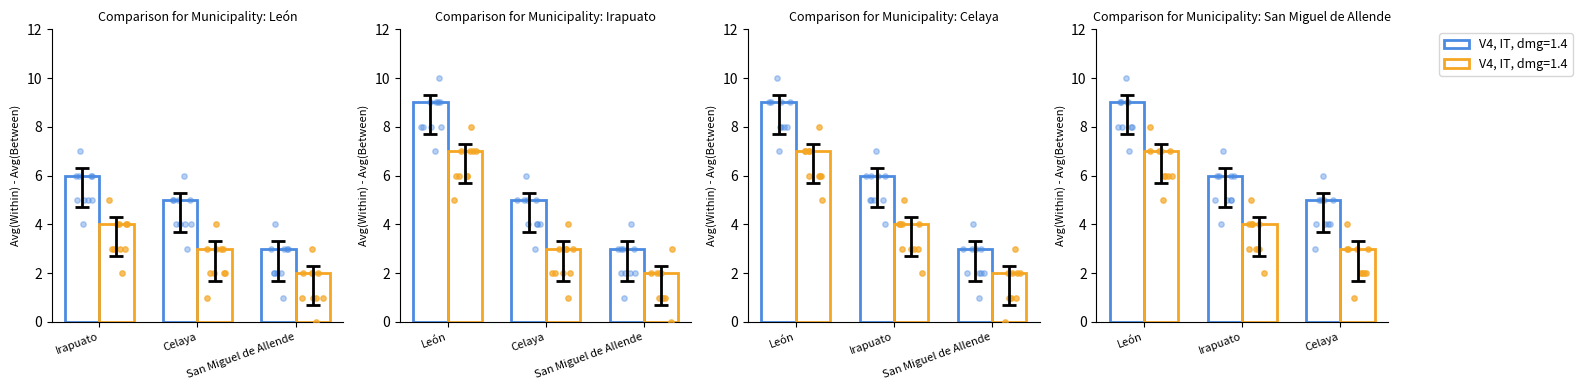

What is the total value across all series at San Miguel de Allende?

5